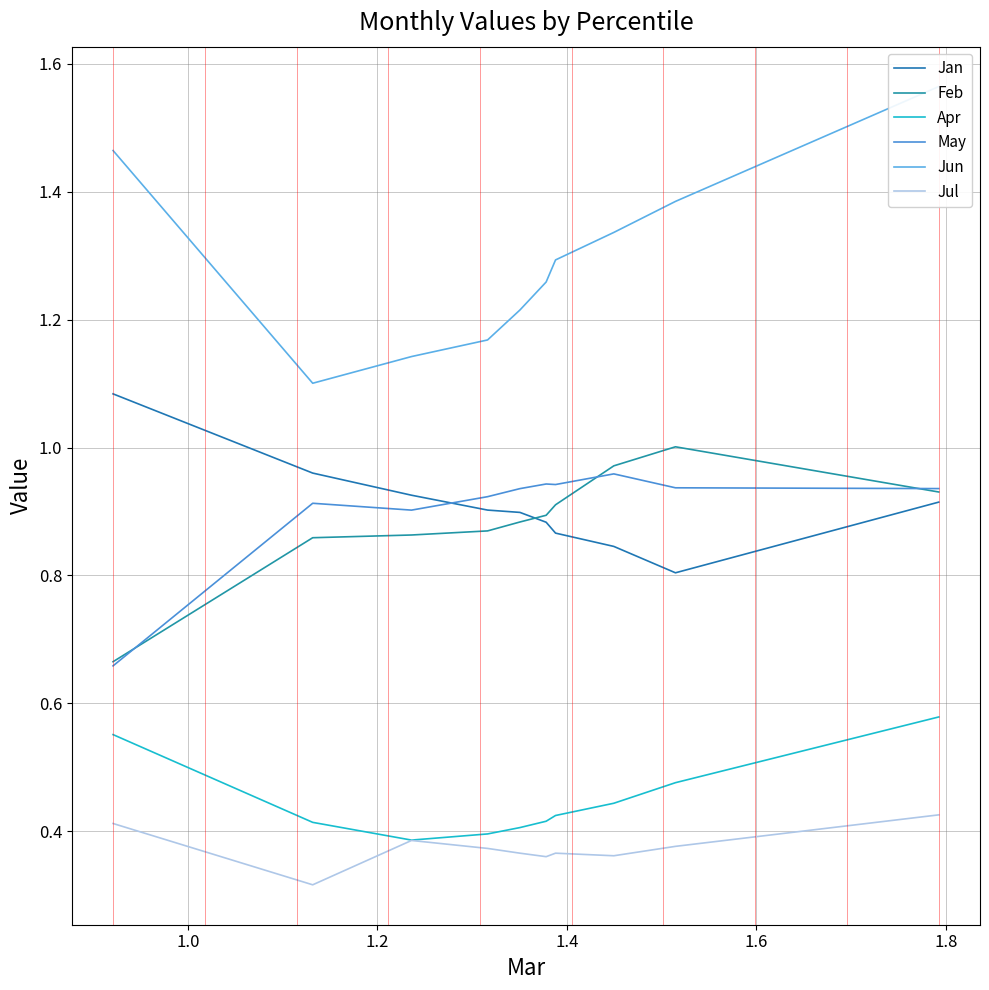

What is the greatest value displayed?

1.6